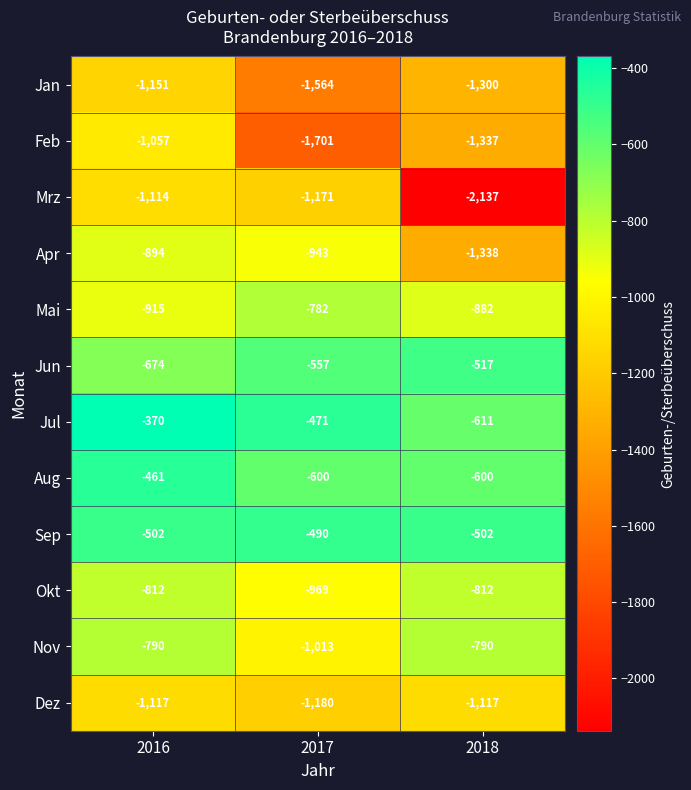

True or false: Mrz has a value of -1114 at 2016.

True